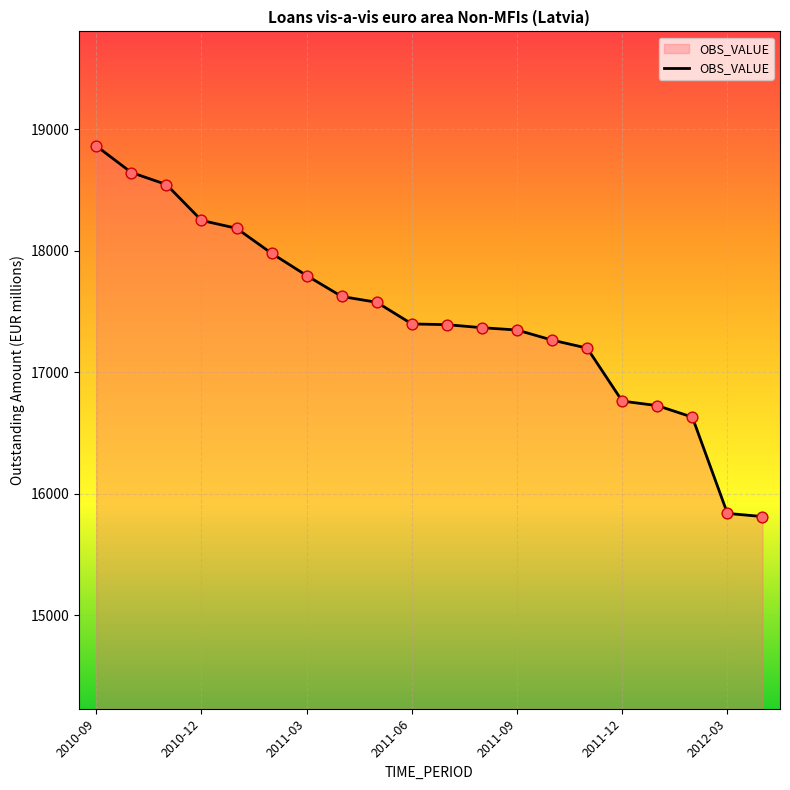

What is the smallest value displayed?

15813